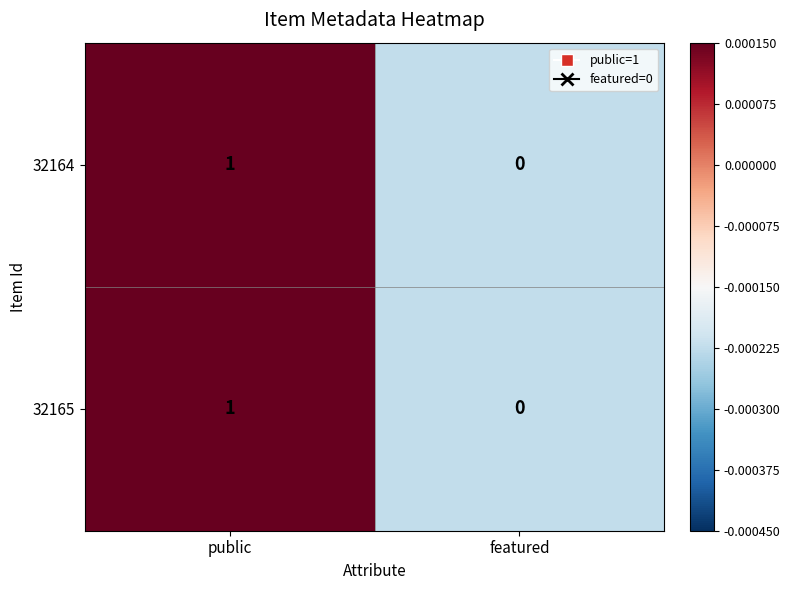

The 32165 series shows 1 at featured. True or false?

False